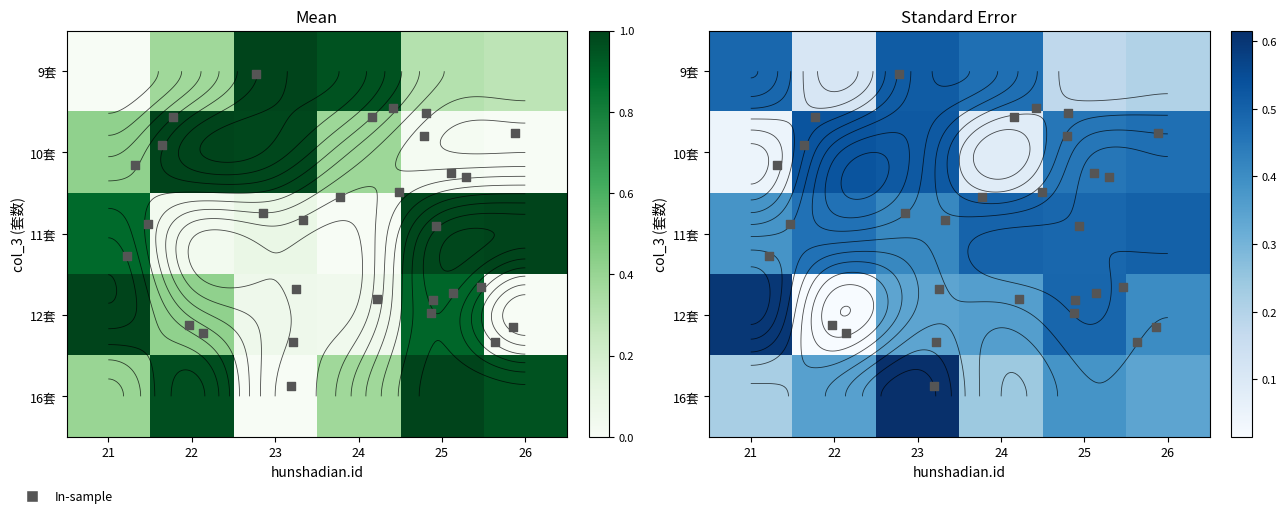

The value of 16套 at 25 is 1.6. True or false?

False